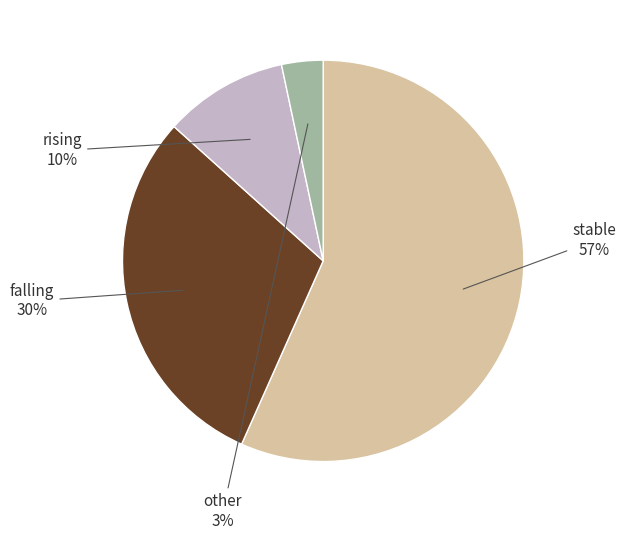

How many segments does this pie chart have?

4